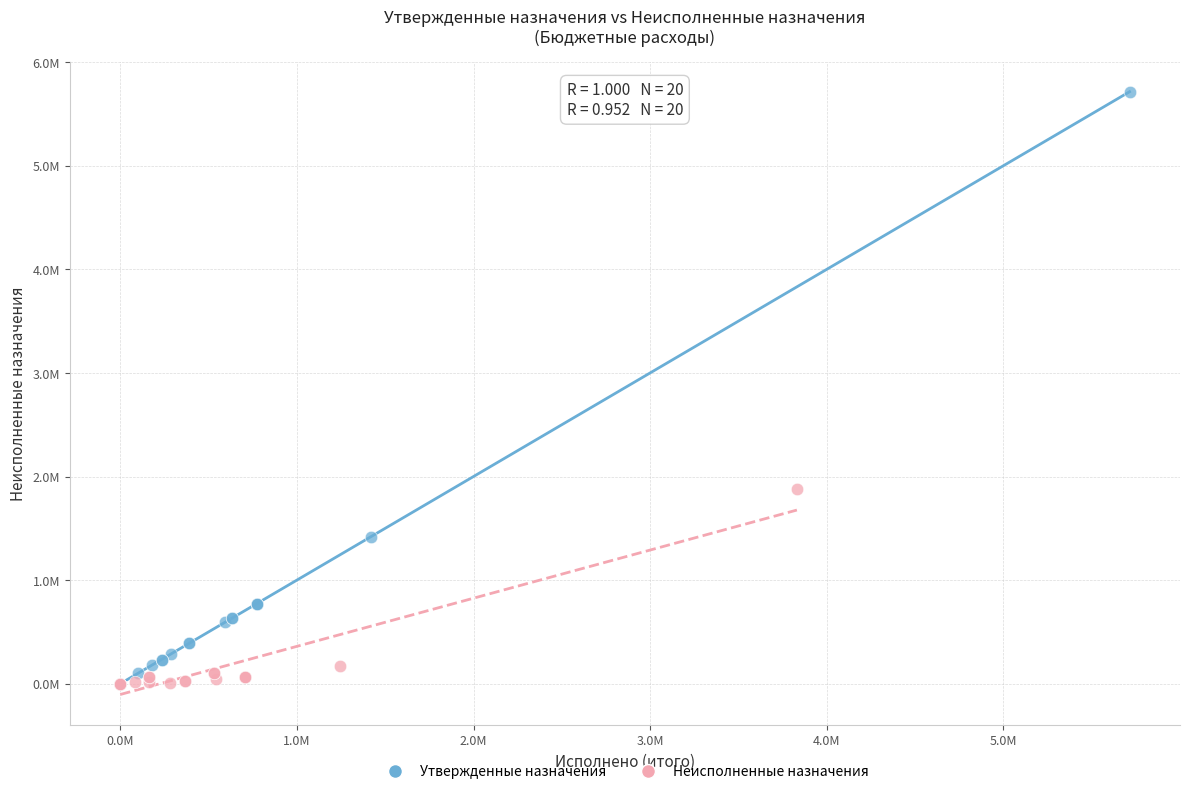

Which series reaches the maximum Y coordinate?

Утвержденные назначения